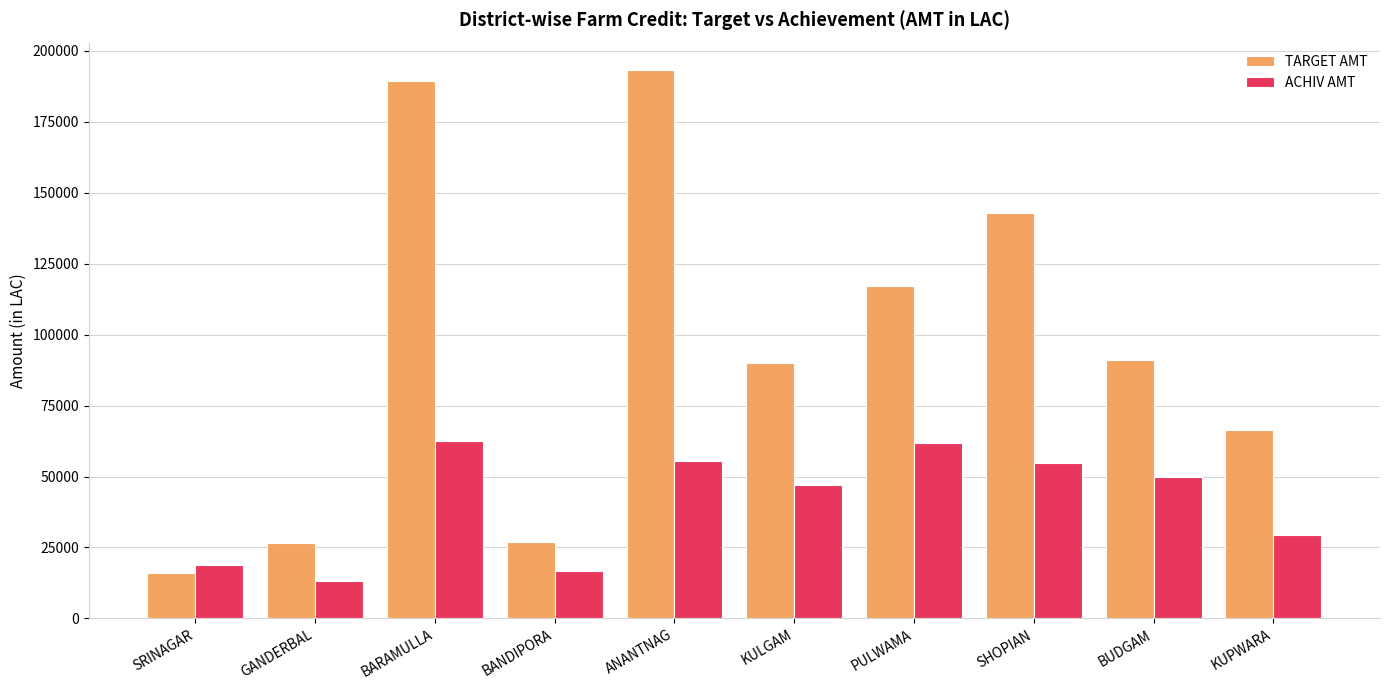

What is the spread (max minus min) of values at SHOPIAN?

88439.8